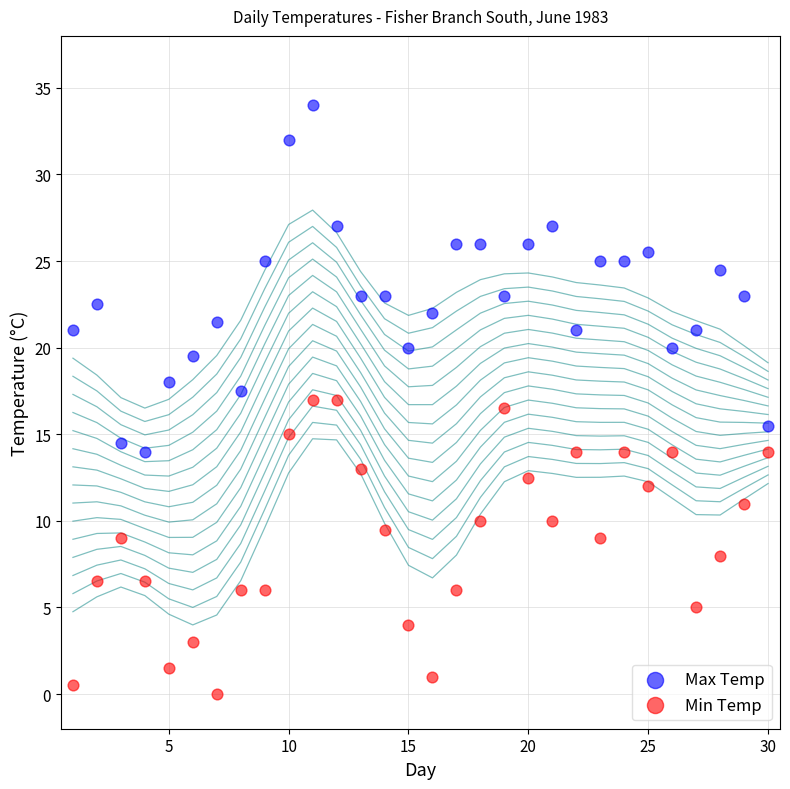

Which series contains the highest Y value?

Max Temp